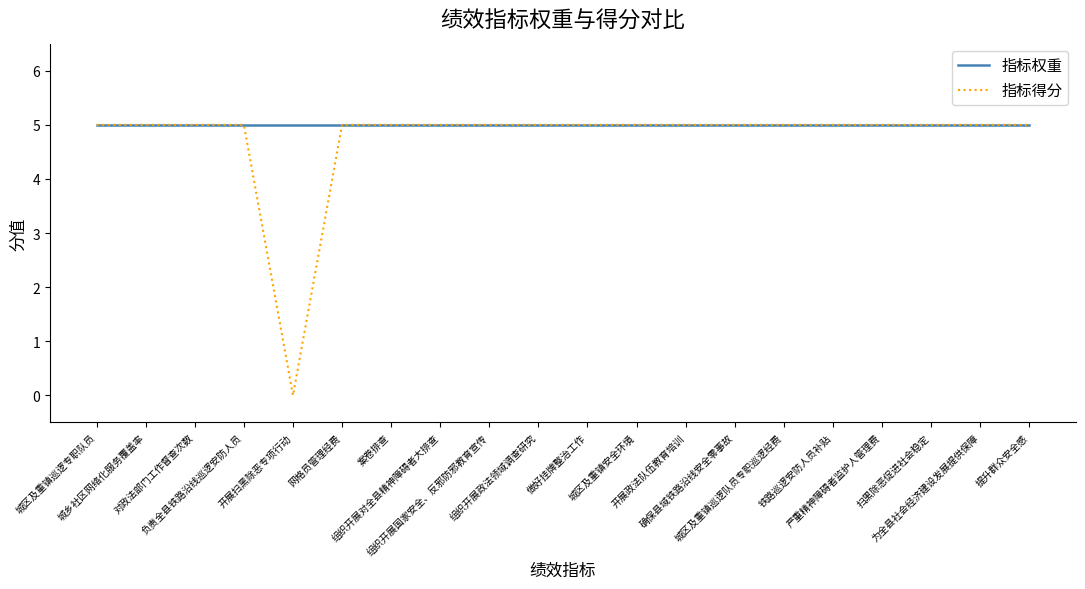

What is the greatest value displayed?

5